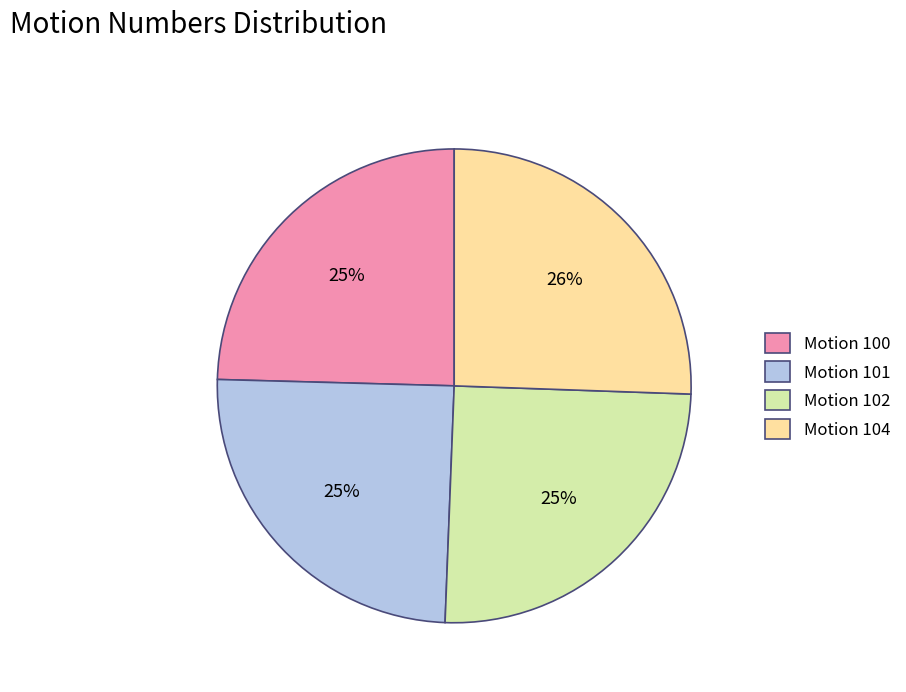

True or false: Motion 102 accounts for 25% of the total.

True